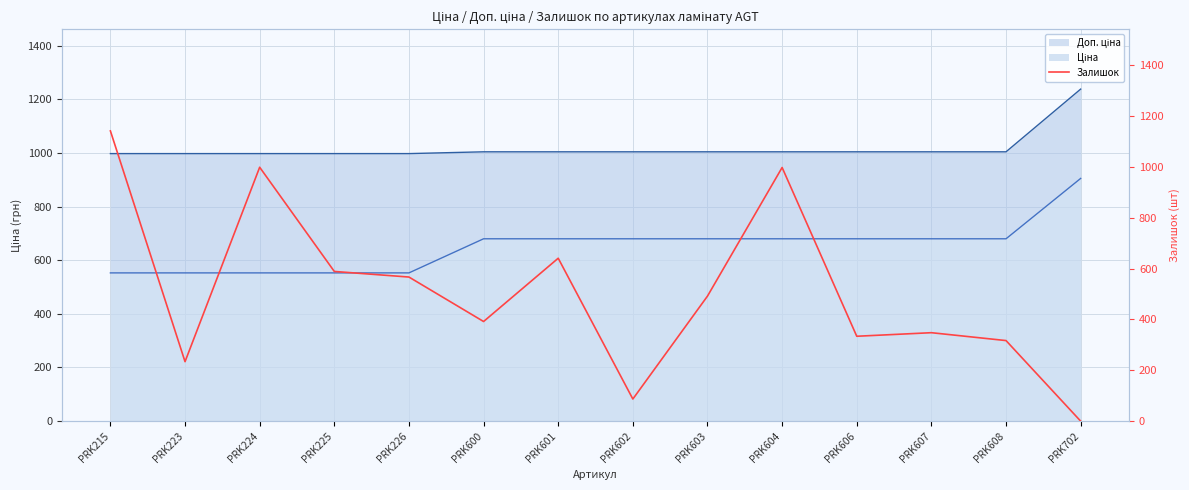

Reading left to right, list all the values displayed in this chart.

1142	234	999	589	567	392	641	87	492	998	334	348	317	0